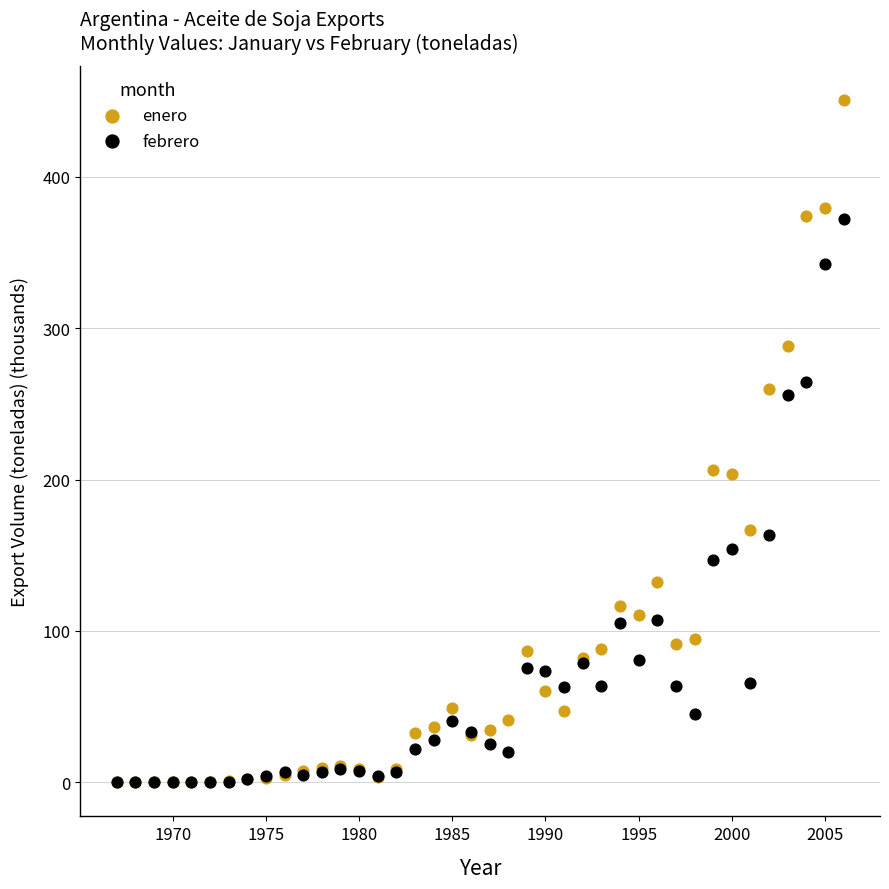

What are all the series names shown in the legend?

enero, febrero